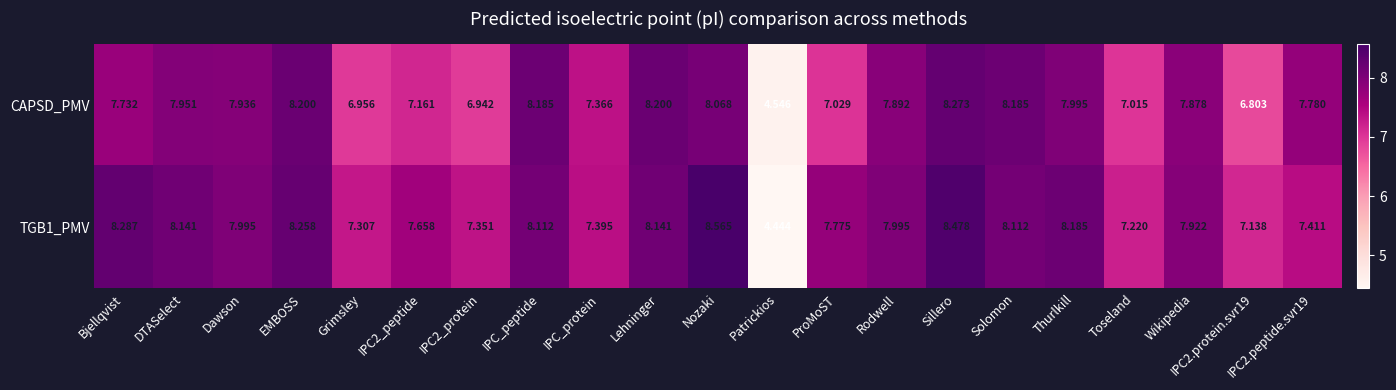

At which label does TGB1_PMV first exceed 7?

Bjellqvist